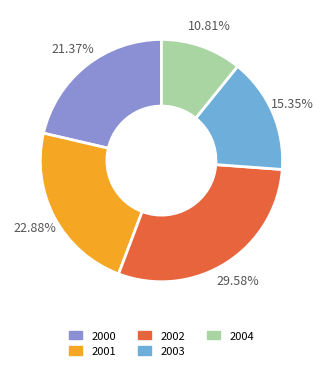

Which category has the smallest portion of the pie?

2004